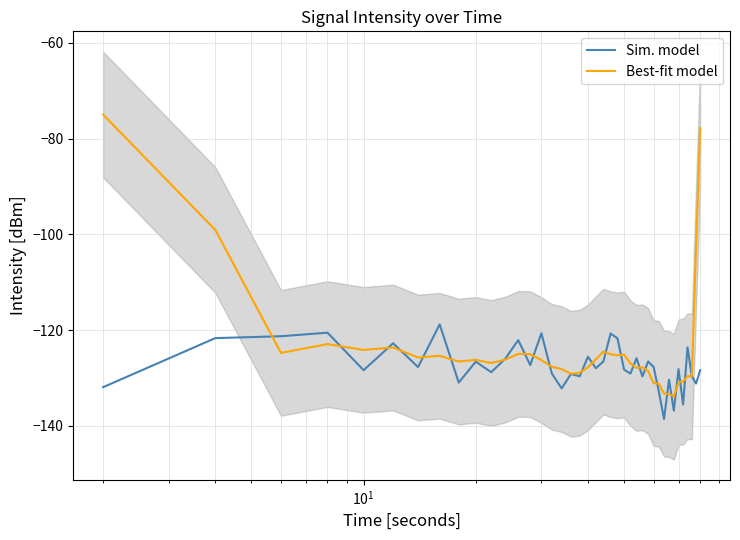

Which series has the largest total across all categories?

Best-fit model